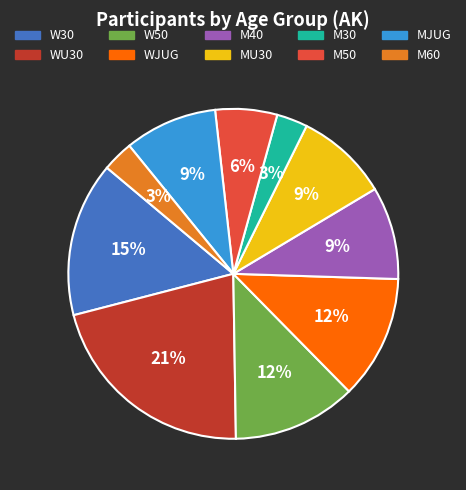

How many segments does this pie chart have?

10